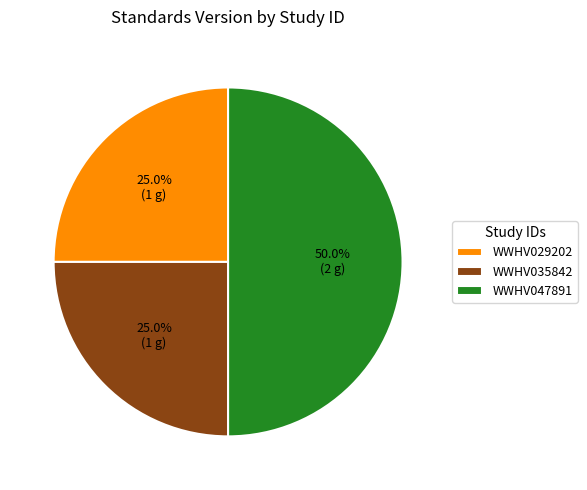

What is the largest slice in the pie chart?

WWHV047891